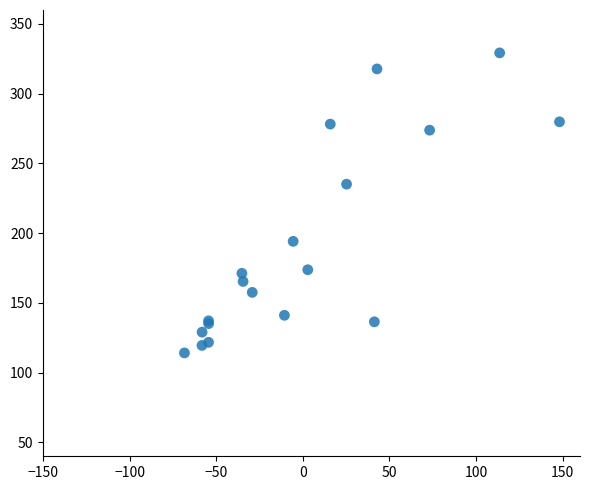

What Y value in the scatter plot is closest to 221?

235.1